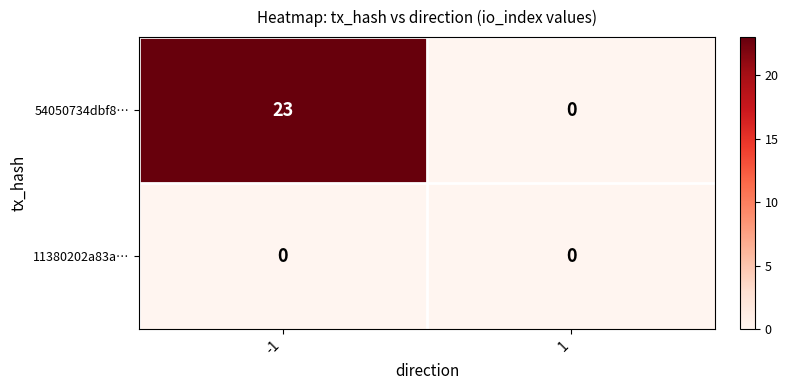

Rank the series at -1 from lowest to highest value.

11380202a83a…, 54050734dbf8…